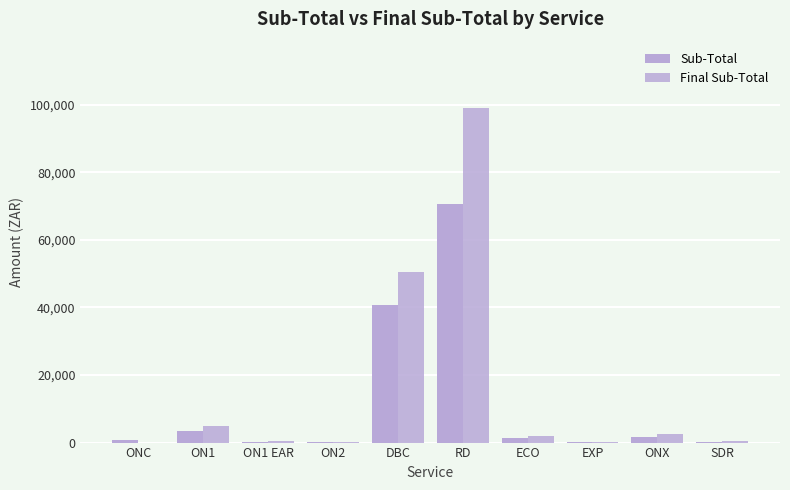

Reading right to left, extract all data points from this chart.

Sub-Total: SDR=302.1	ONX=1778.1	EXP=63.6	ECO=1484.5	RD=70615.0	DBC=40644.2	ON2=157.4	ON1 EAR=276.0	ON1=3313.9	ONC=687.8
Final Sub-Total: SDR=392.8	ONX=2489.3	EXP=82.7	ECO=1929.9	RD=98861.2	DBC=50353.3	ON2=236.2	ON1 EAR=414.0	ON1=4971.0	ONC=0.0